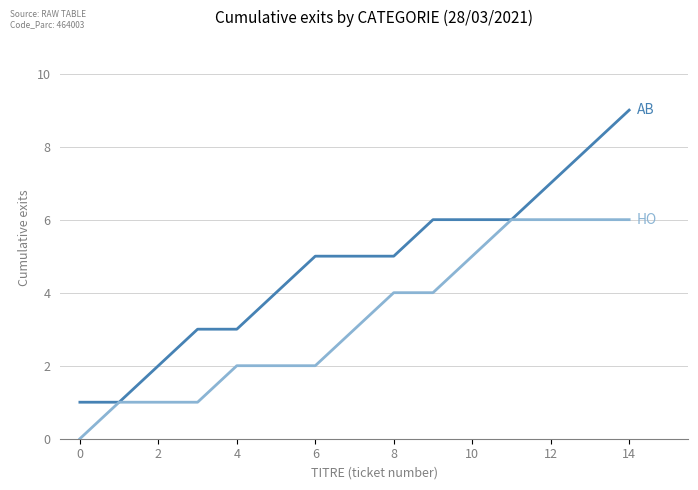

What is the greatest value displayed?

9